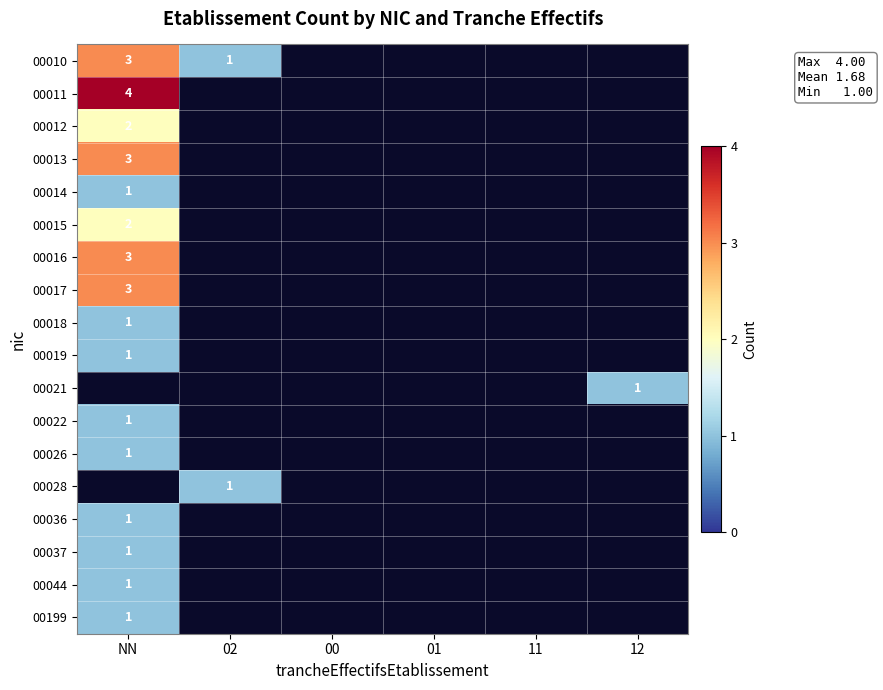

What is the minimum value shown in the chart?

1.0